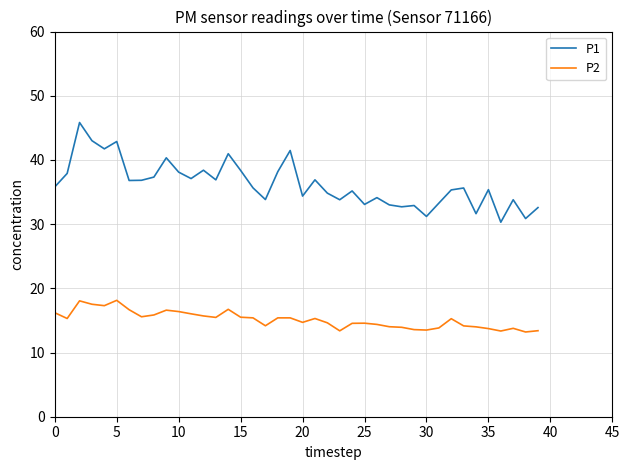

Does the chart display data point markers on the line(s)?

No